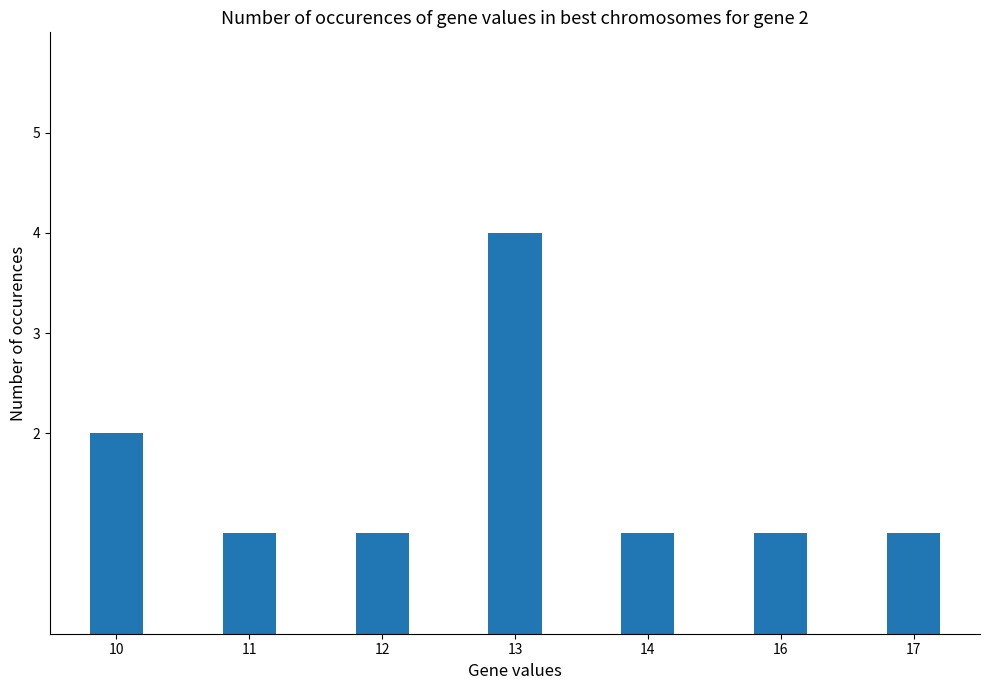

What is the sum of the values at 14 and 10?

3